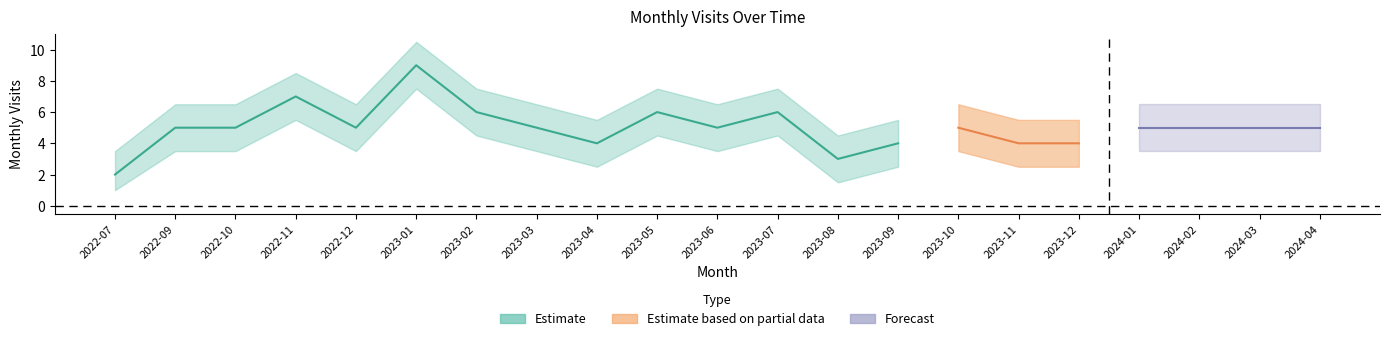

The value of monthly_visit_lower at 2023-10 is 3.5. True or false?

True